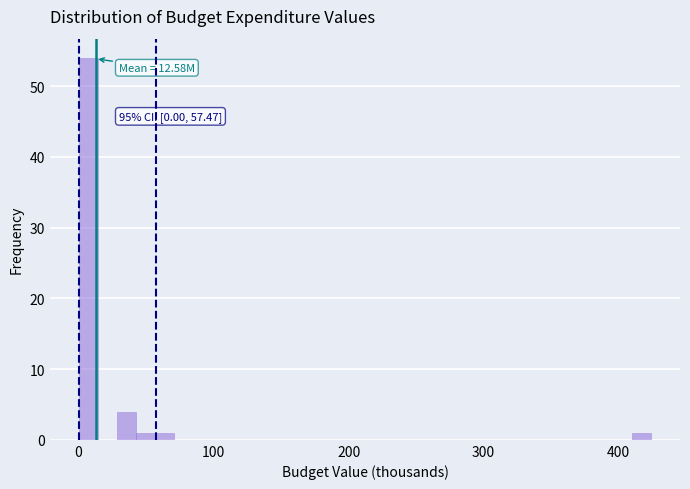

Around what value on the x-axis is the tallest bar? Give the approximate position of its centre, as read against the axis.

10